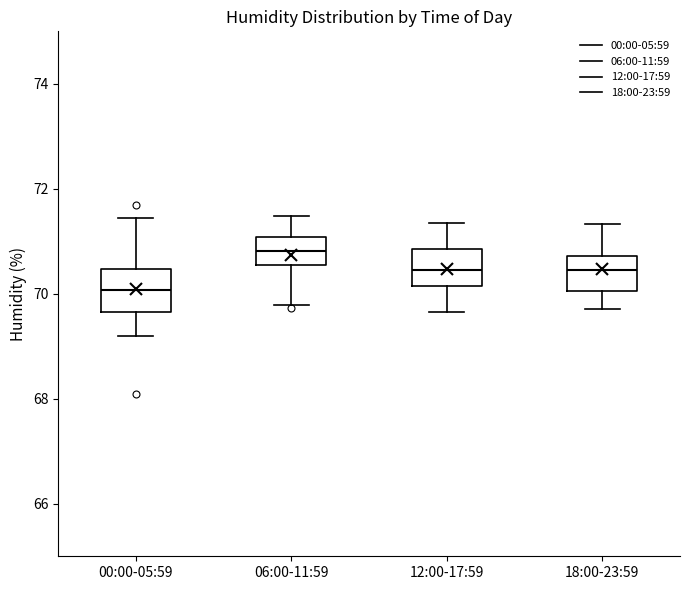

Where does the median line of the box for 06:00-11:59 sit on the y-axis? The values are not printed on the chart, so give them approximately, as read against the axis.

70.8